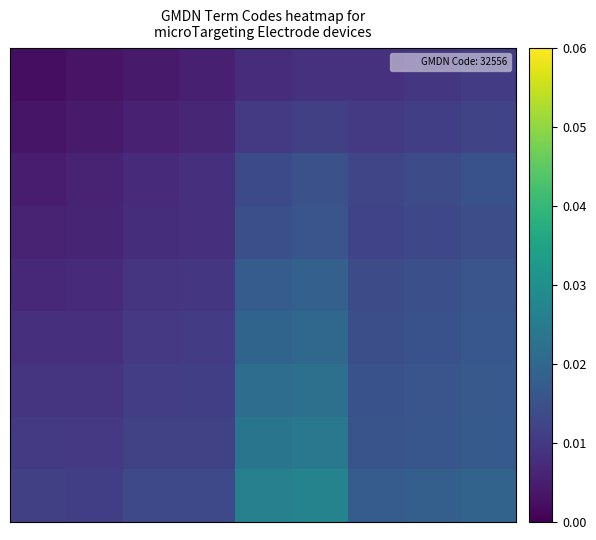

How many data points does each series have?

9